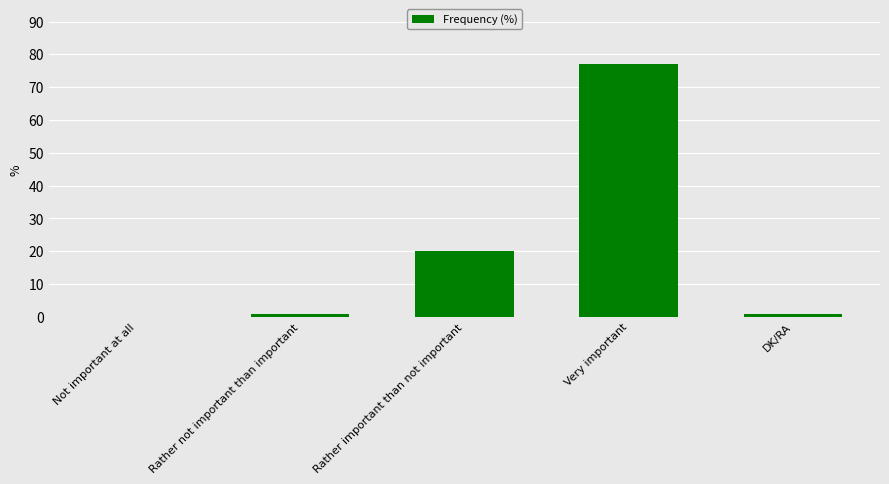

The chart shows a value of 23 at Not important at all. True or false?

False